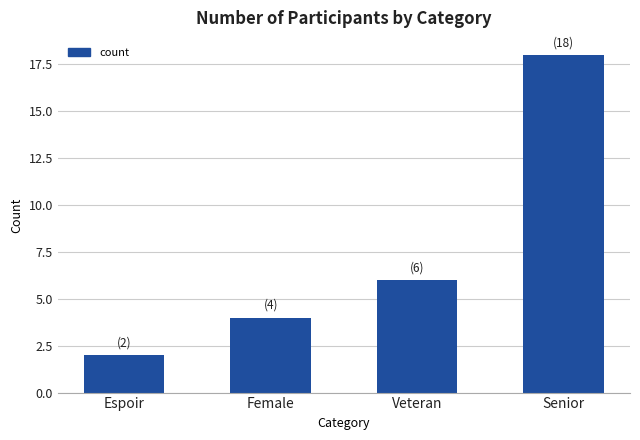

Rank the categories by value from lowest to highest.

Espoir, Female, Veteran, Senior